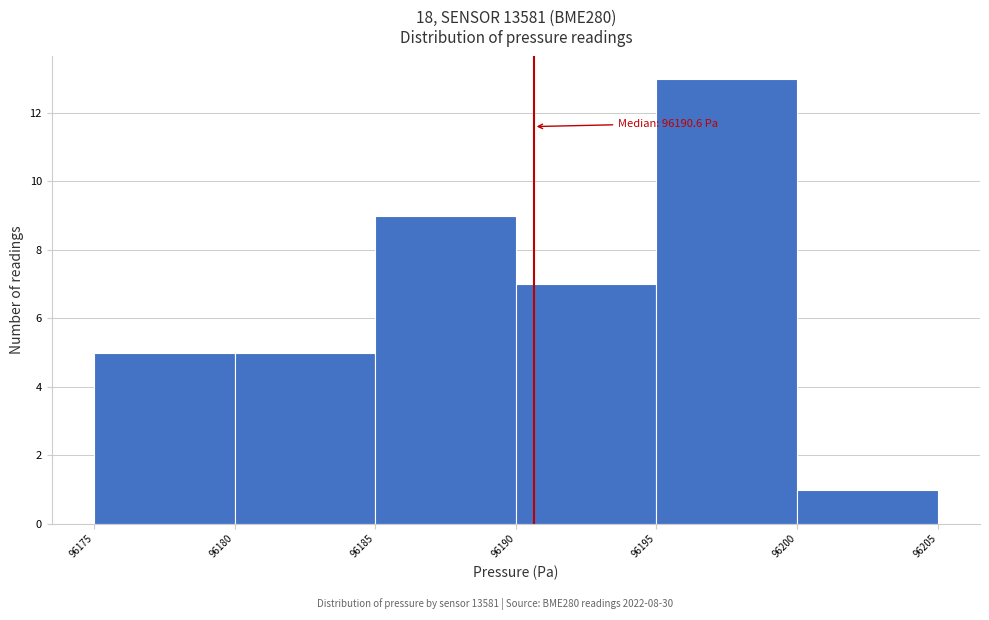

Over which range of the x-axis is the bar tallest?

96195 to 96200